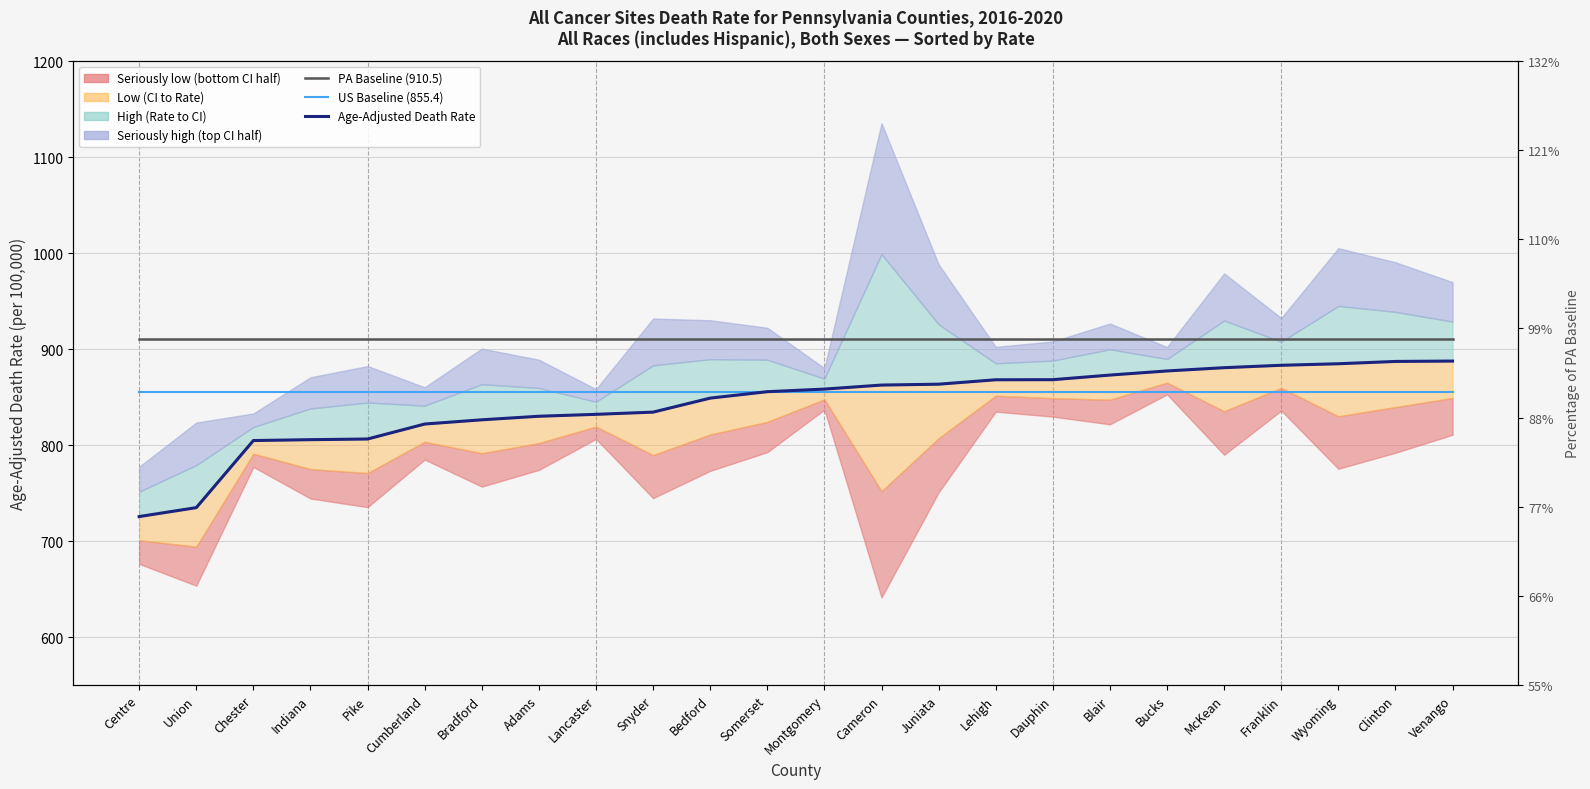

What is the sum of all United States Baseline (855.4) values?

20529.6